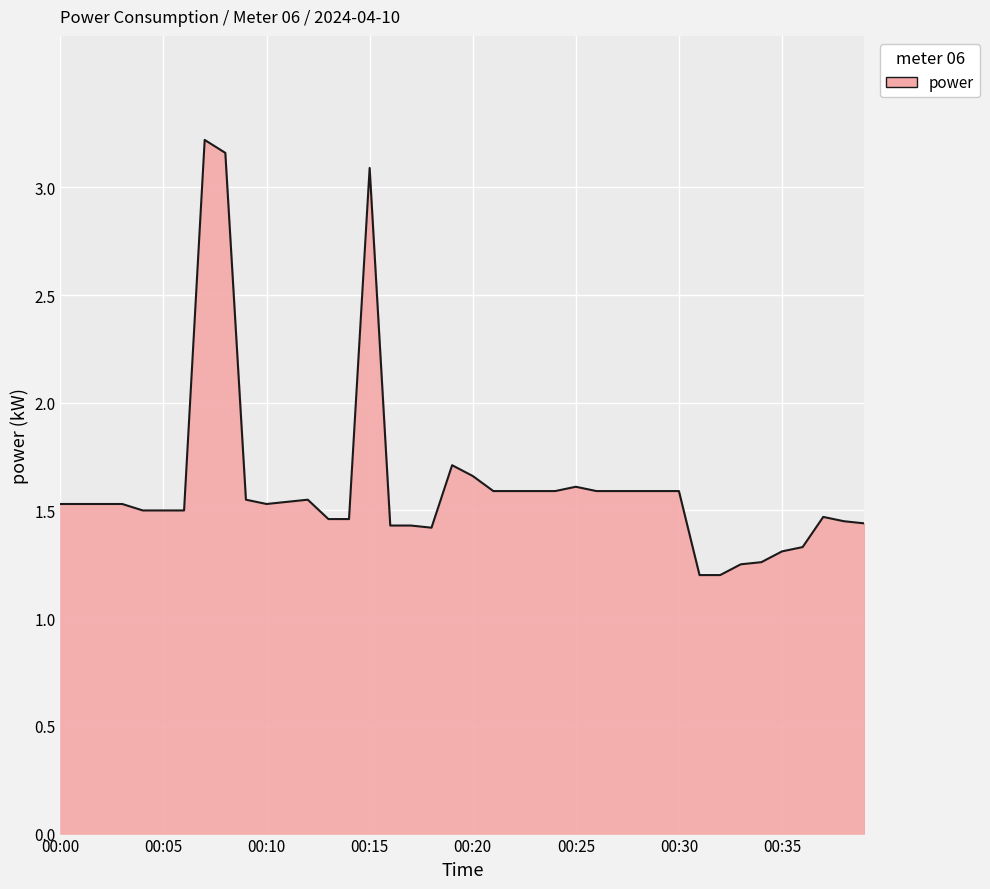

What is the difference between the maximum and minimum values?

2.0